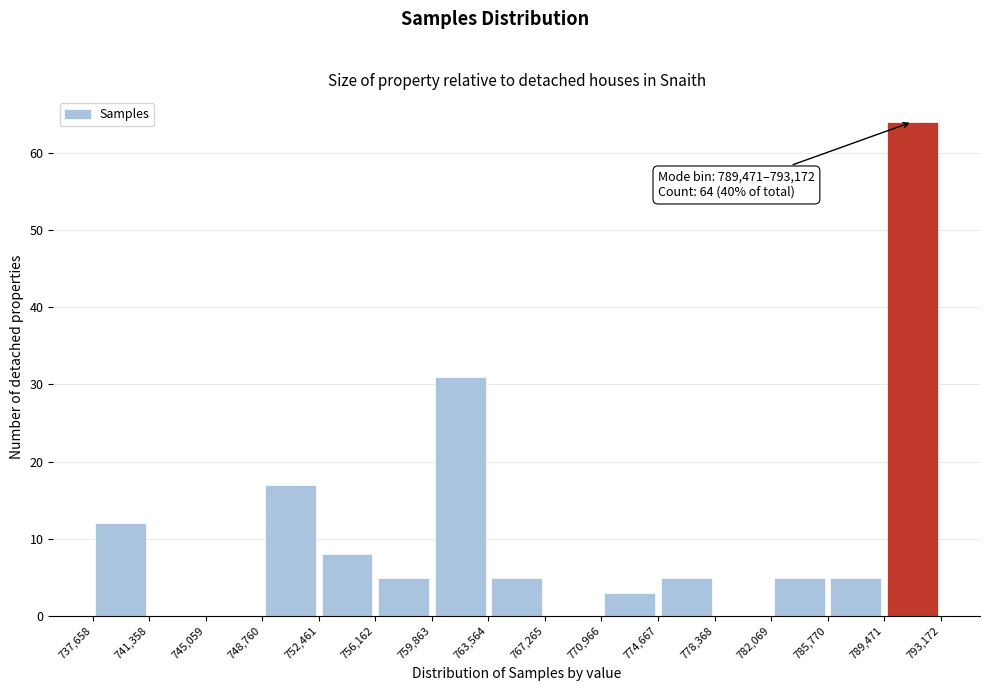

Which range on the x-axis has the tallest bar?

789,471 to 793,172